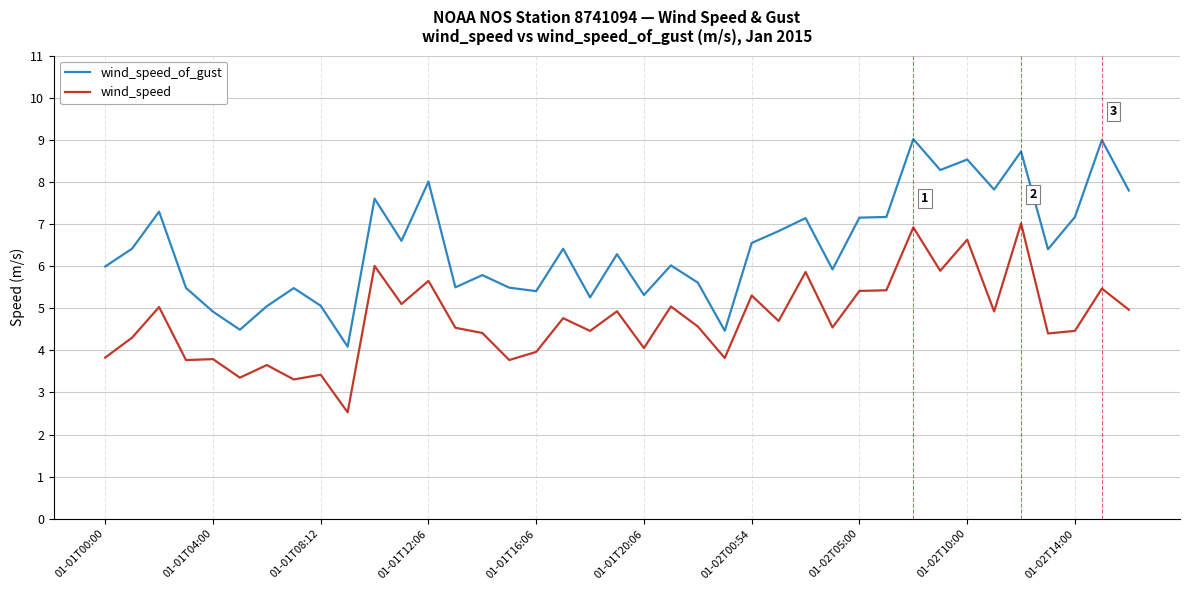

True or false: wind_speed and wind_speed_of_gust cross at least once.

False